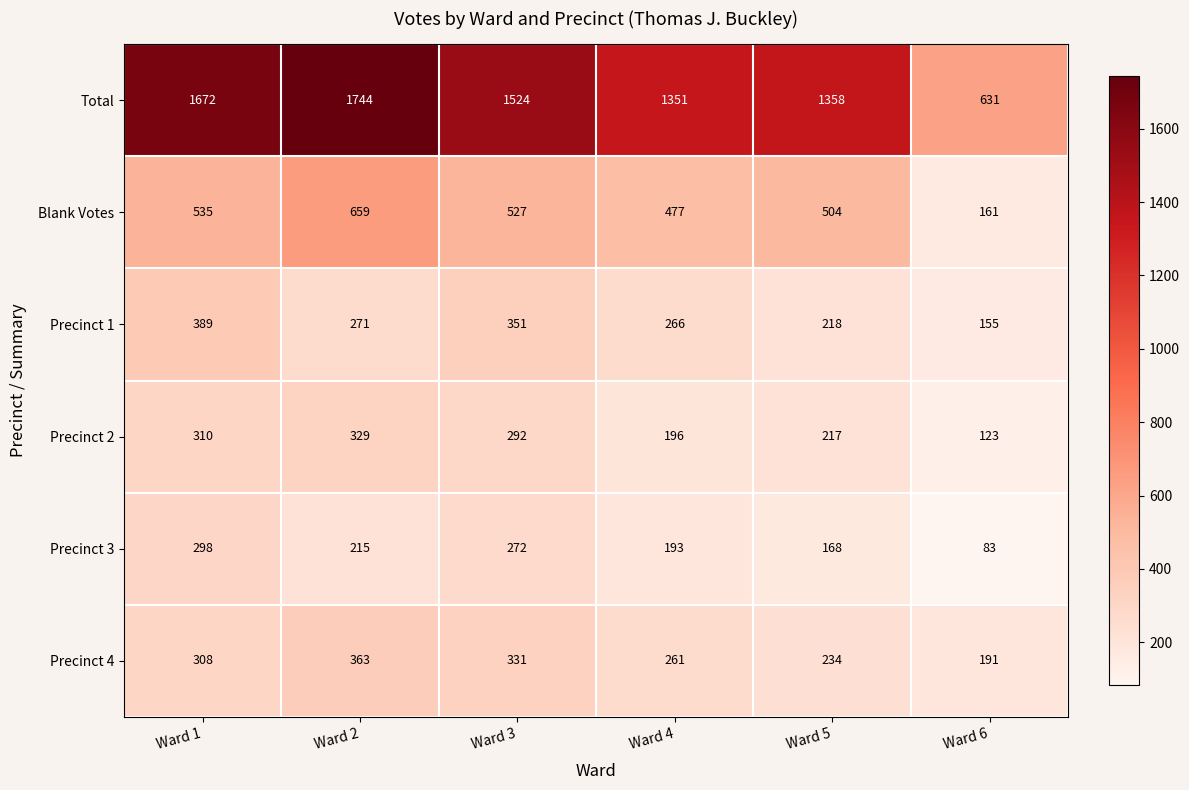

At which label does Precinct 4 reach its minimum?

Ward 6